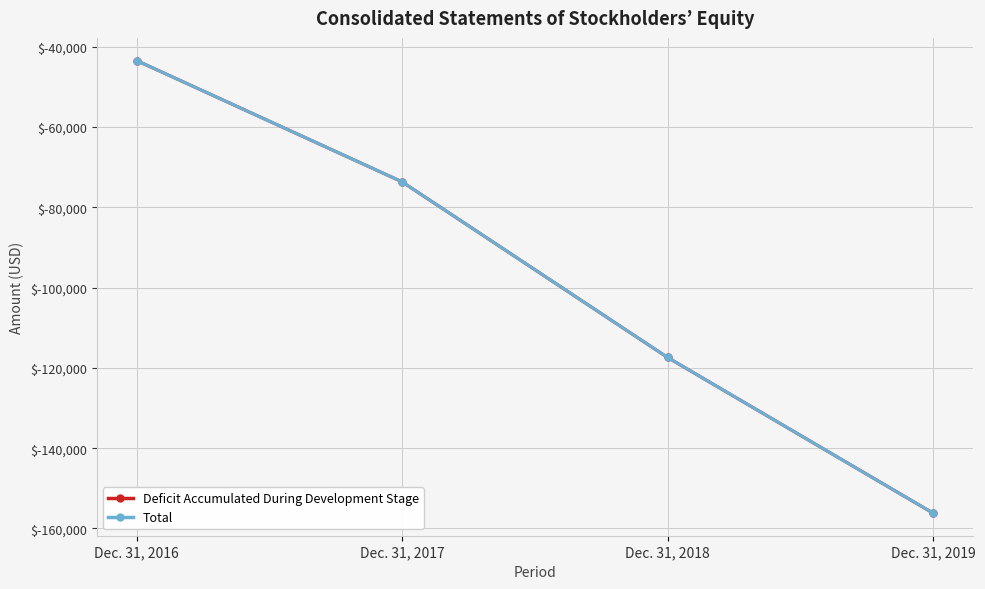

The Deficit Accumulated During Development Stage series shows -266923 at Dec. 31, 2019. True or false?

False